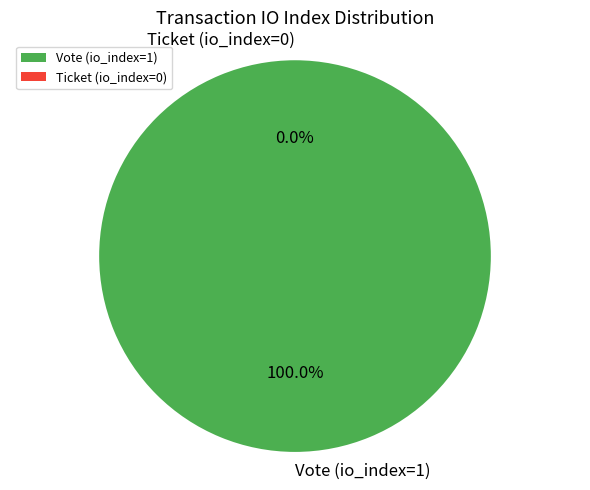

To the nearest percent, what percentage of the pie is Vote (io_index=1)?

100%